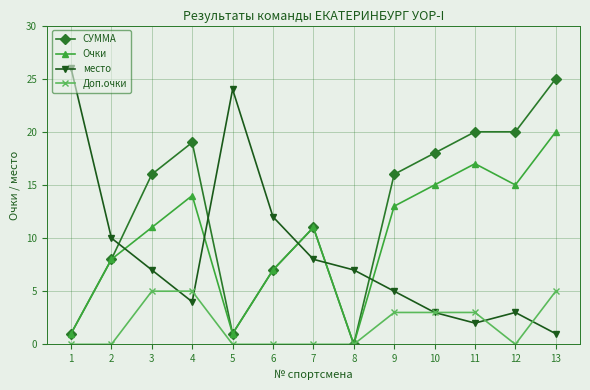

After their last crossing, which series has the higher values: СУММА or место?

СУММА